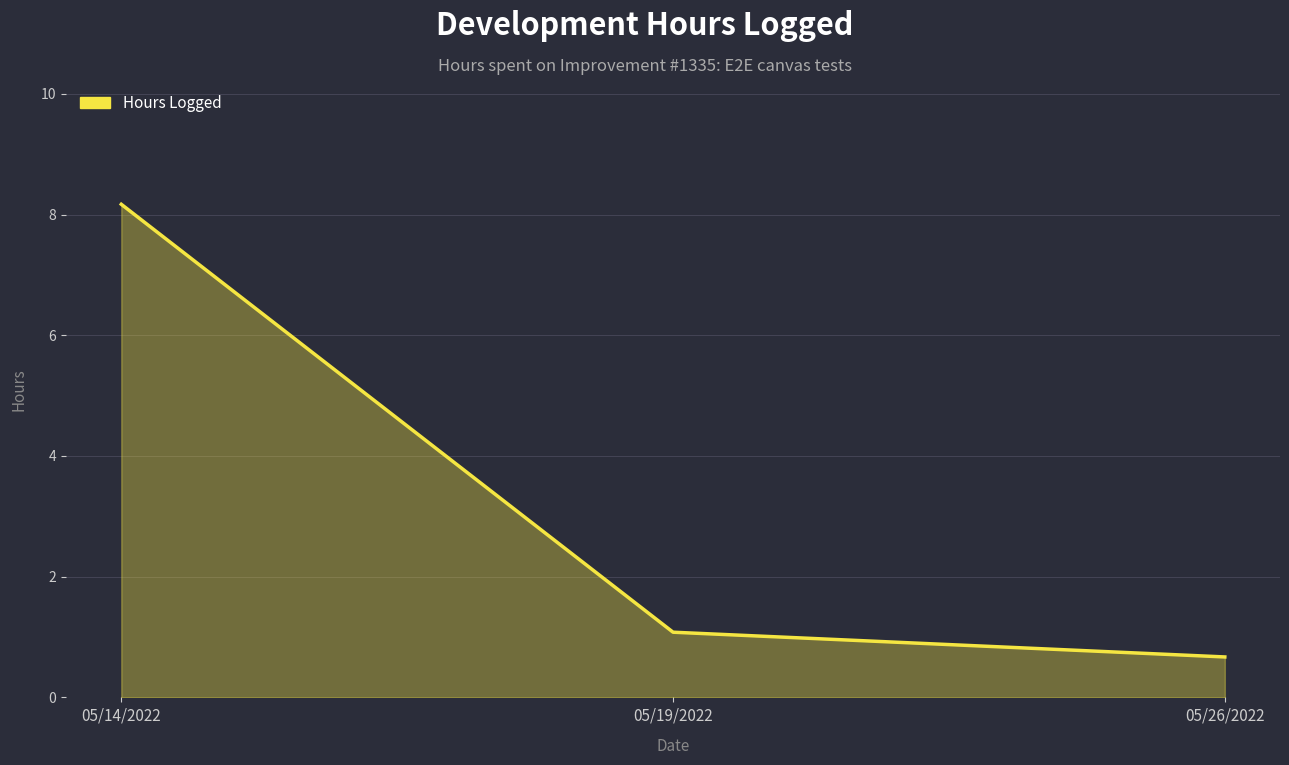

List the labels in order of value, largest first.

05/14/2022, 05/19/2022, 05/26/2022